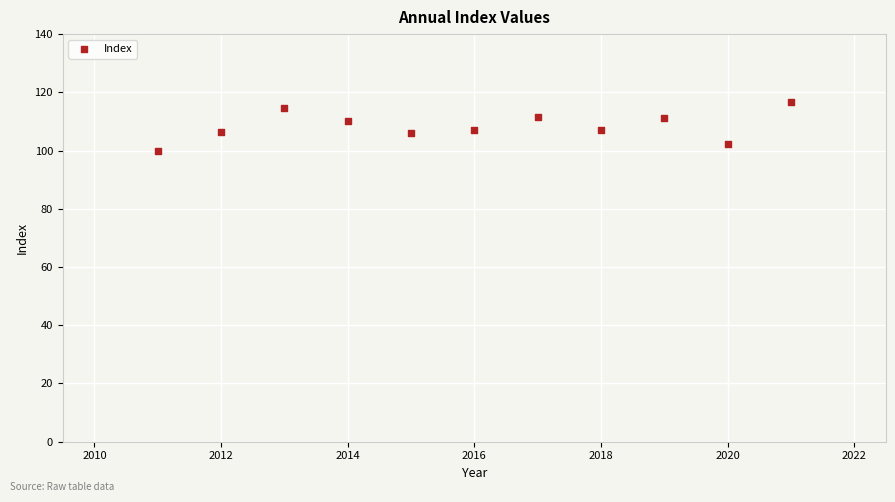

What is the range of X values (max minus min)?

10.0